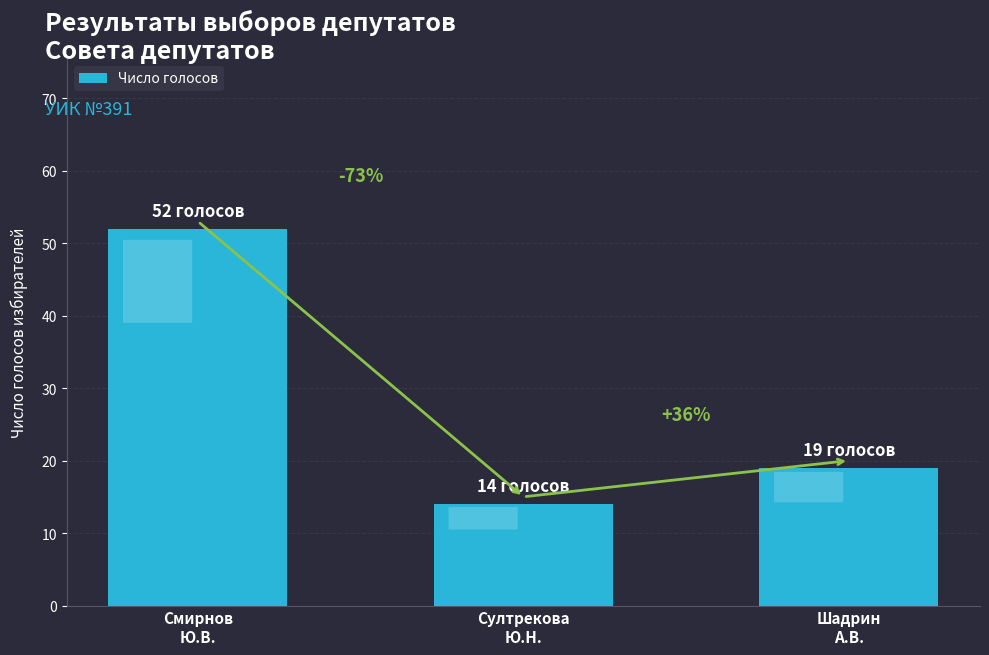

Reading right to left, extract all data points from this chart.

19	14	52